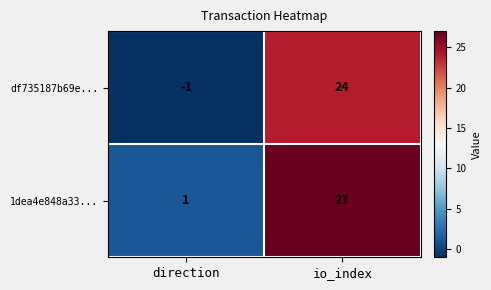

Which series has the widest spread of values?

1dea4e848a33...